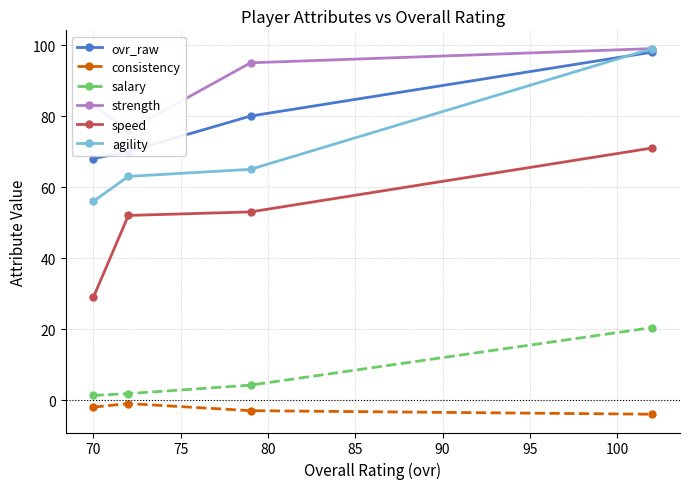

What is the value of the ovr_raw point at the 1st from the left?

68.0